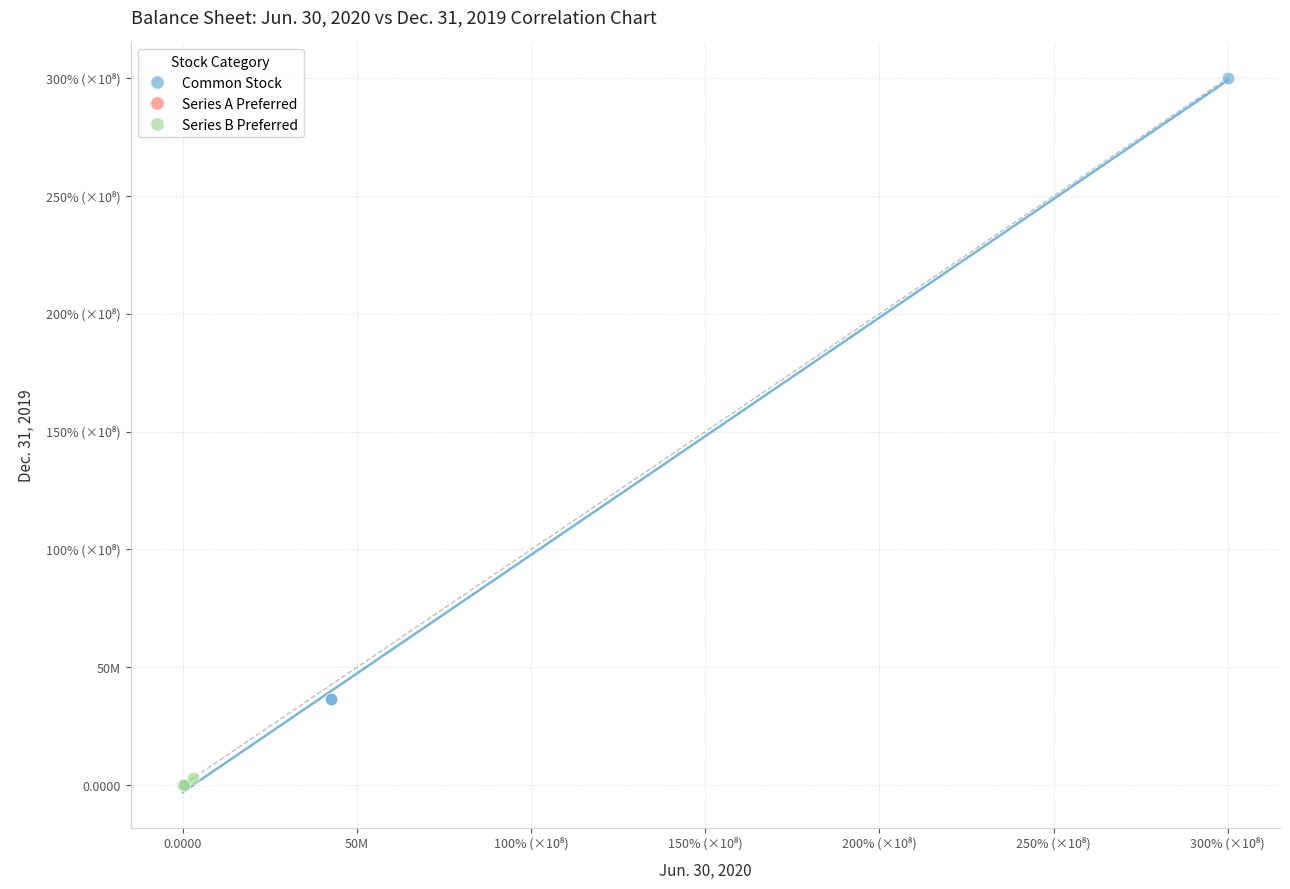

Which series reaches the maximum Y coordinate?

Common Stock